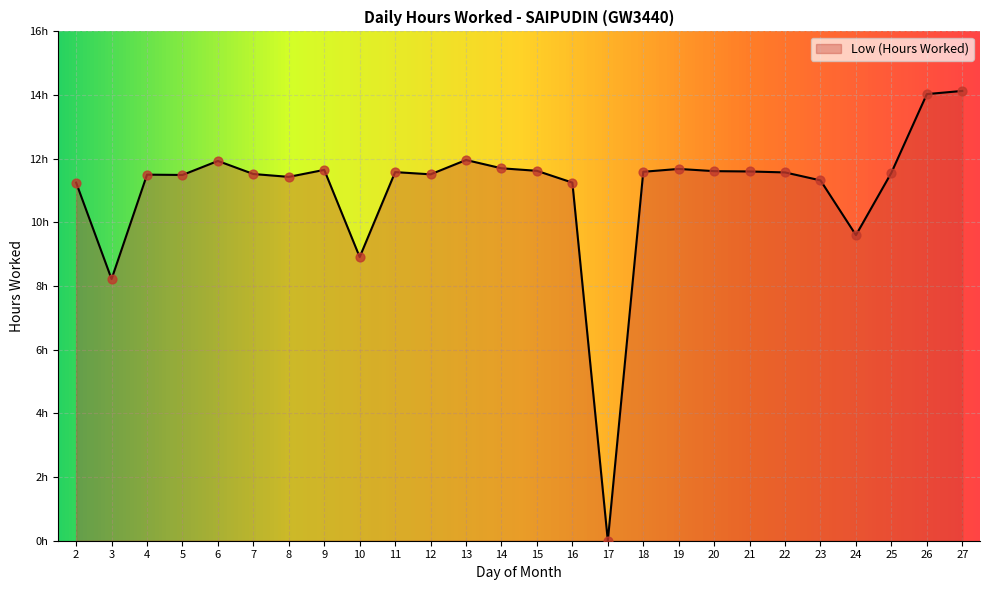

Approximately how many times larger is the value at 15 compared to 23?

1.0